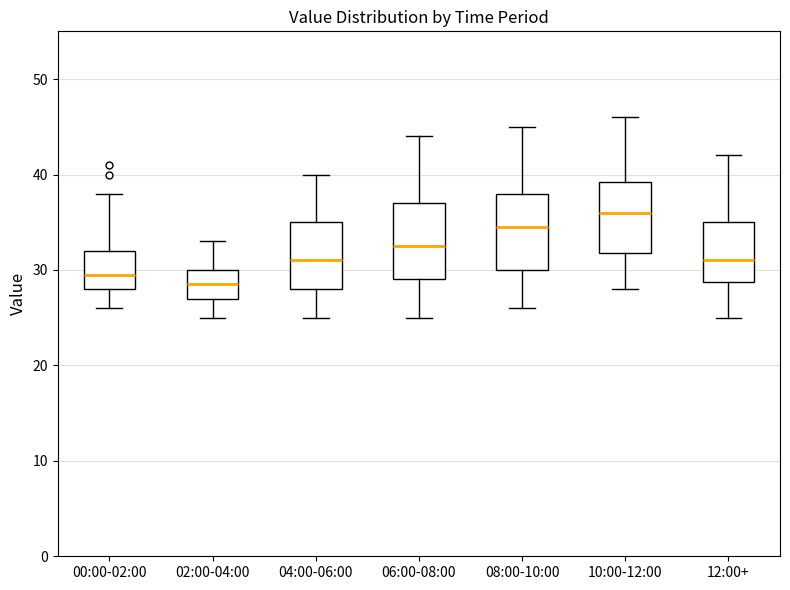

Reading left to right, transcribe this box plot: for each box, give where its median line is, the range the box spans, and where its two whiskers end, as read against the y-axis. The values are not printed on the chart, so give them approximately, as read against the axis.

00:00-02:00: median 30, box 28 to 32, whiskers 26 to 38
02:00-04:00: median 29, box 27 to 30, whiskers 25 to 33
04:00-06:00: median 31, box 28 to 35, whiskers 25 to 40
06:00-08:00: median 33, box 29 to 37, whiskers 25 to 44
08:00-10:00: median 35, box 30 to 38, whiskers 26 to 45
10:00-12:00: median 36, box 32 to 39, whiskers 28 to 46
12:00+: median 31, box 29 to 35, whiskers 25 to 42